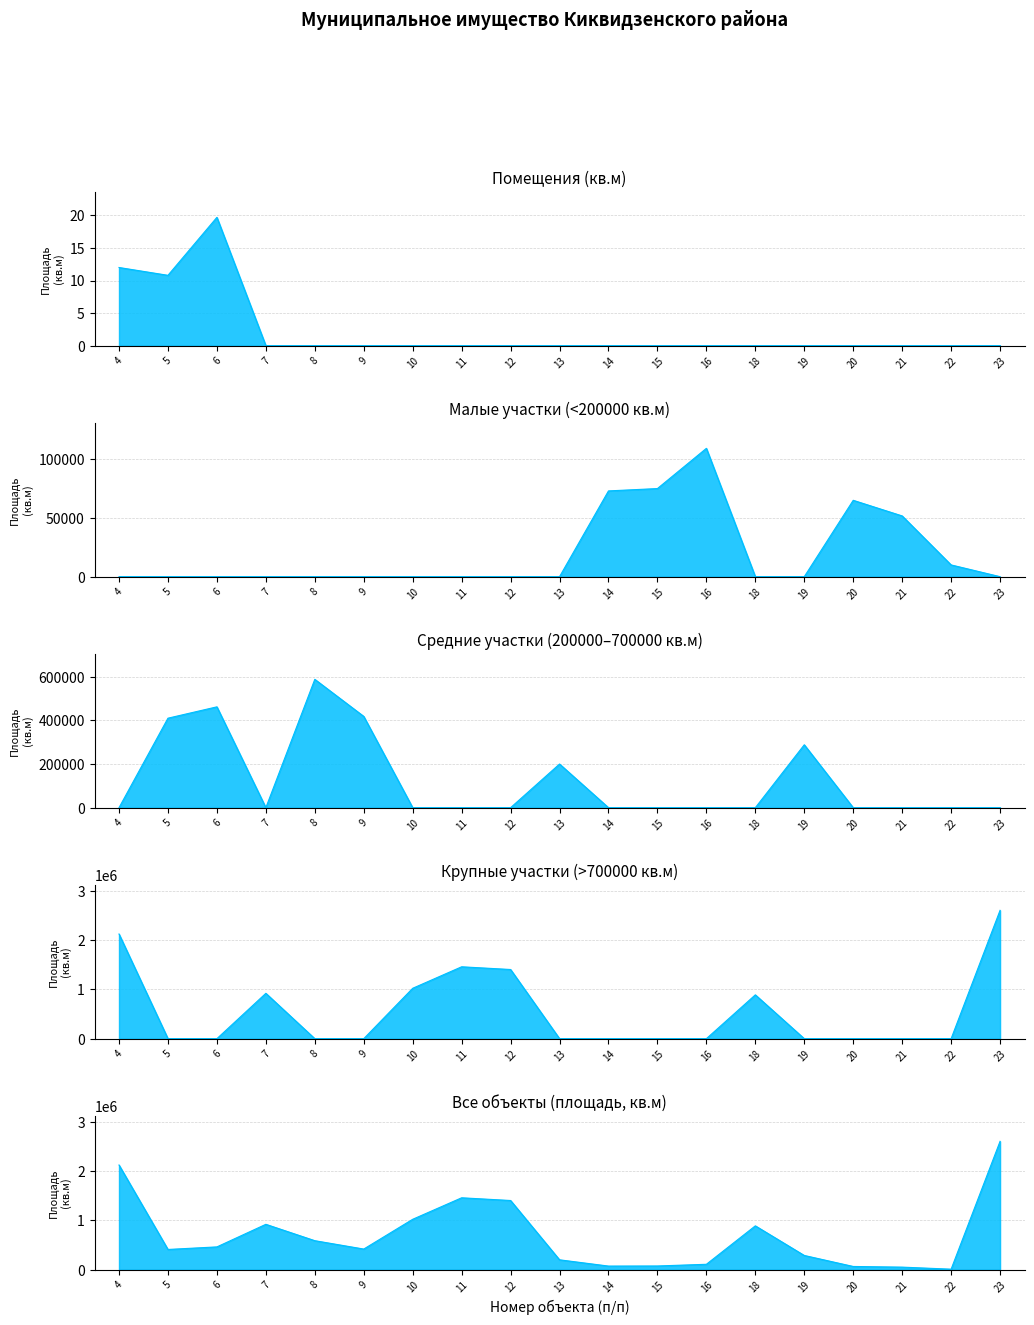

At which label does Помещение reach its minimum?

7